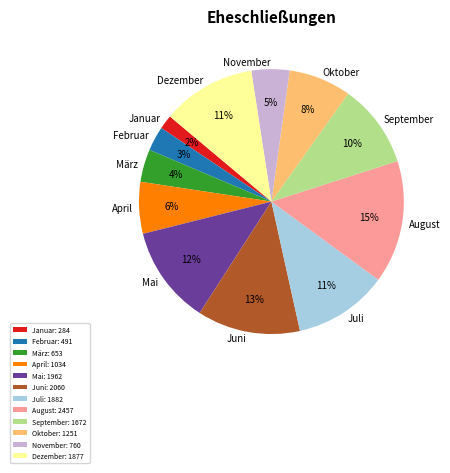

What is the largest slice in the pie chart?

August